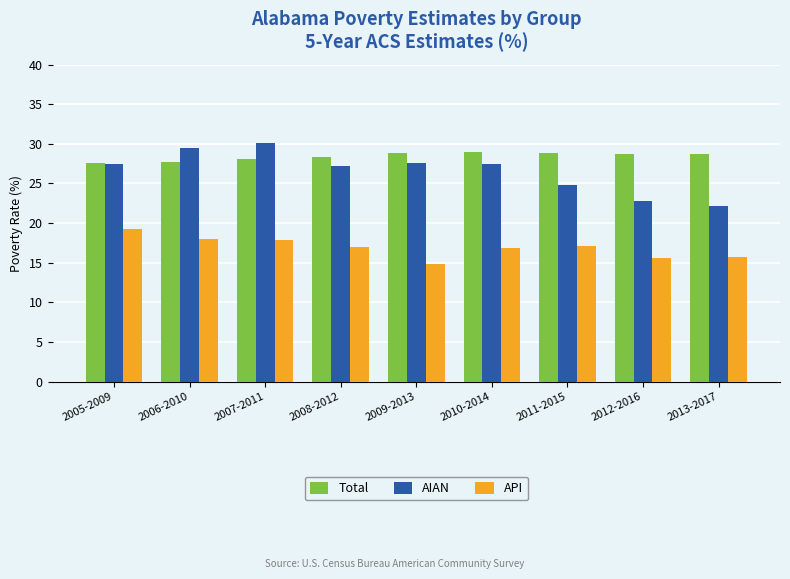

What are all the series names shown in the legend?

Total, AIAN, API